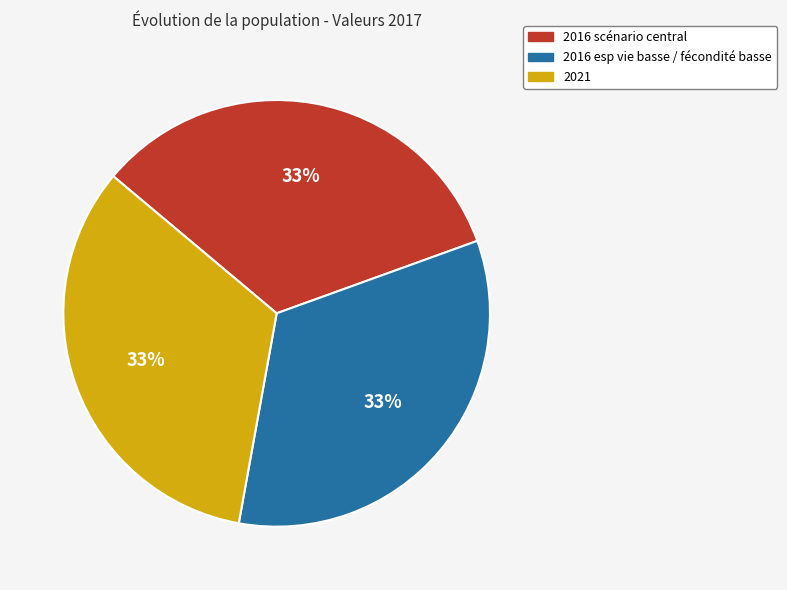

Is there a majority slice in this chart?

No